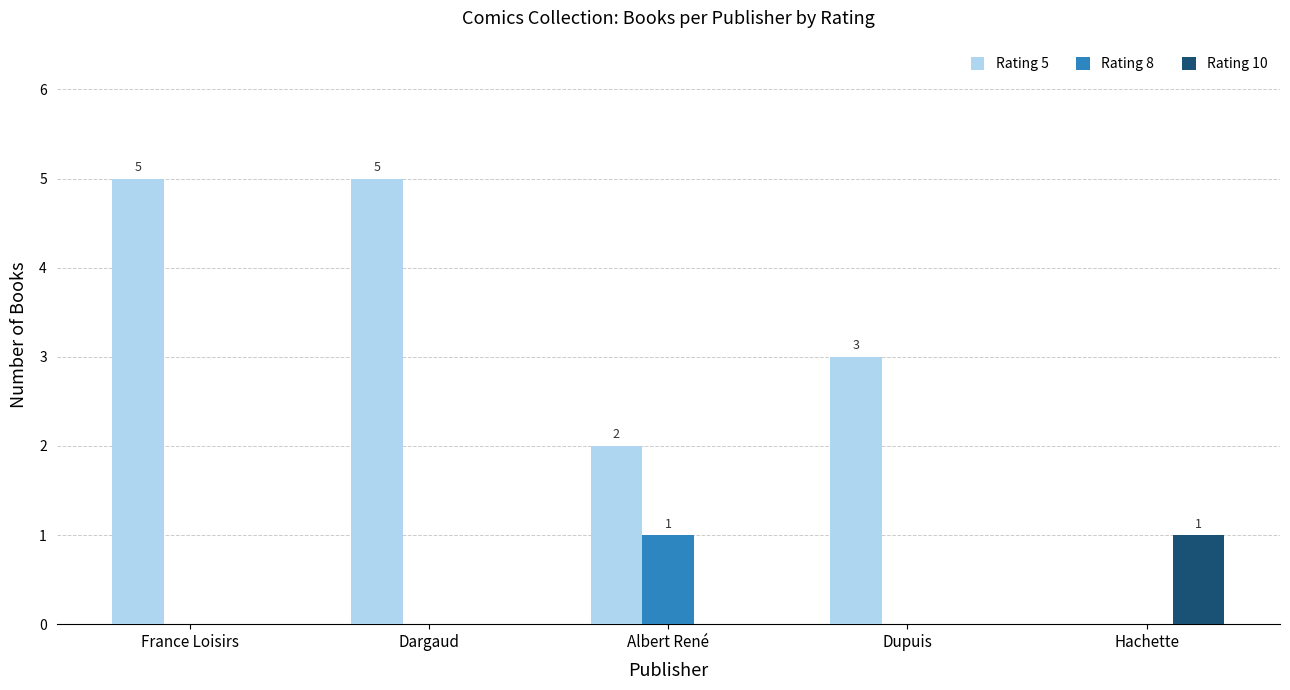

What is the sum of the Rating 5 values at Albert René and Hachette?

2